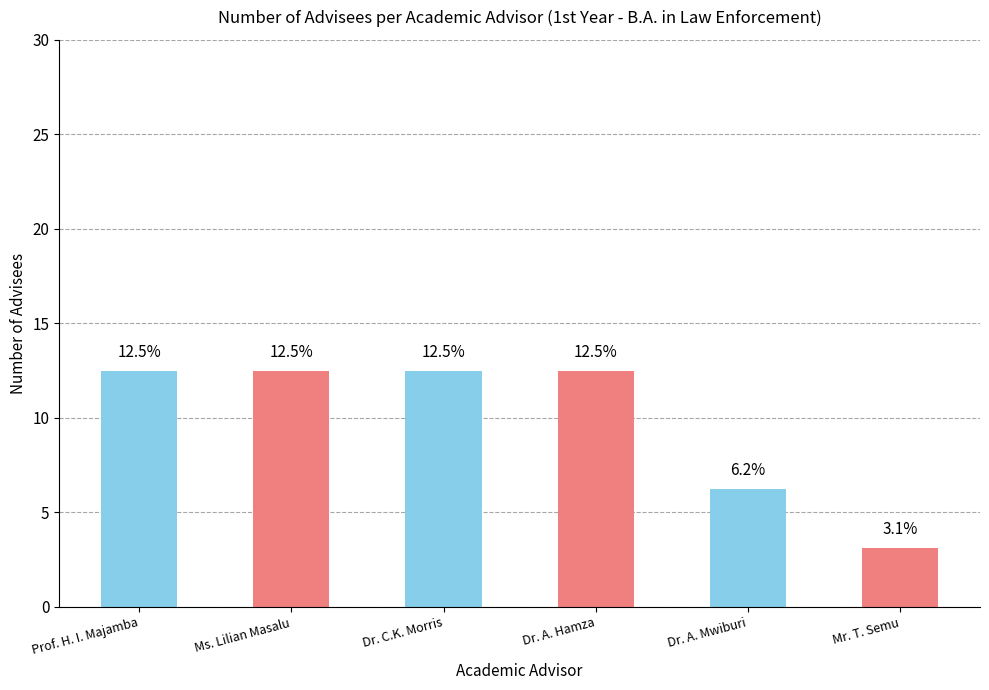

Which has a higher value, Mr. T. Semu or Dr. A. Hamza?

Dr. A. Hamza